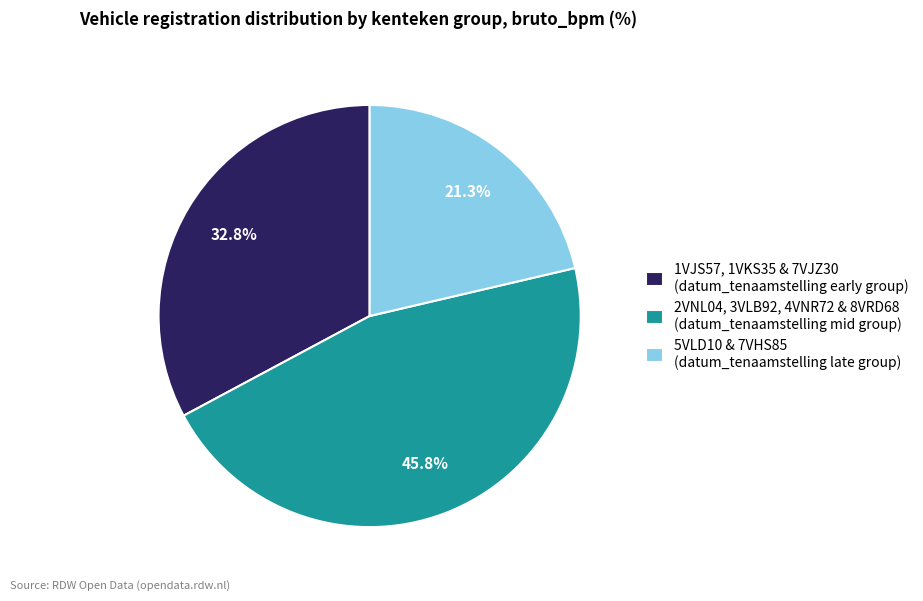

Does any single category account for the majority?

No